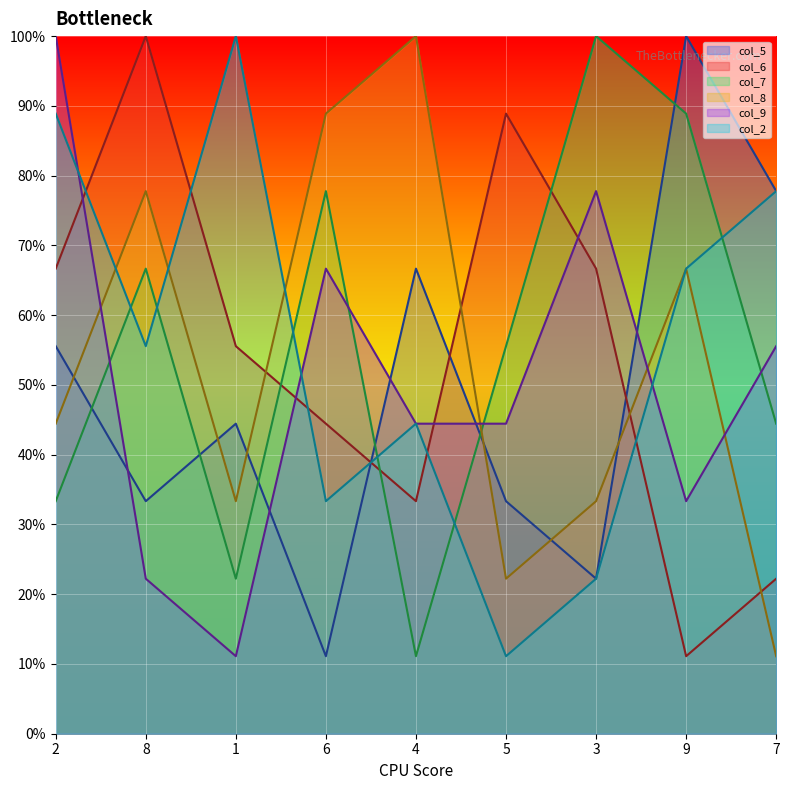

What position from the right is 8?

8